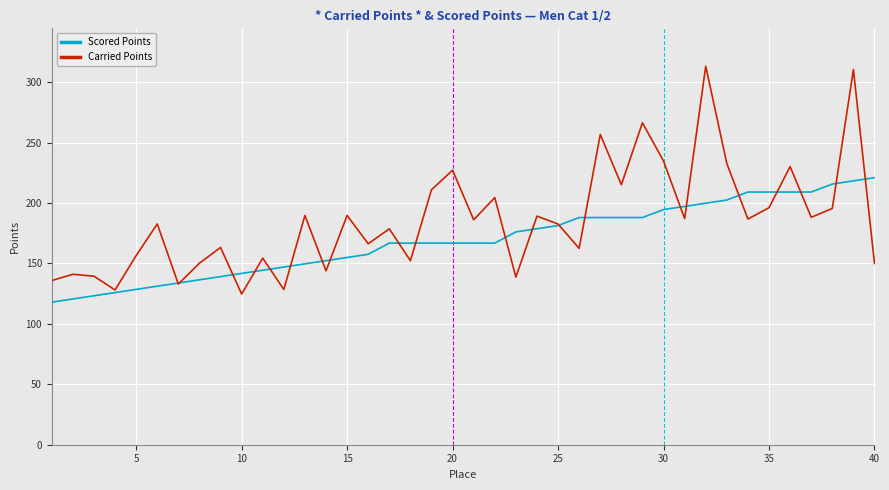

What are all the series names shown in the legend?

Scored Points, Carried Points